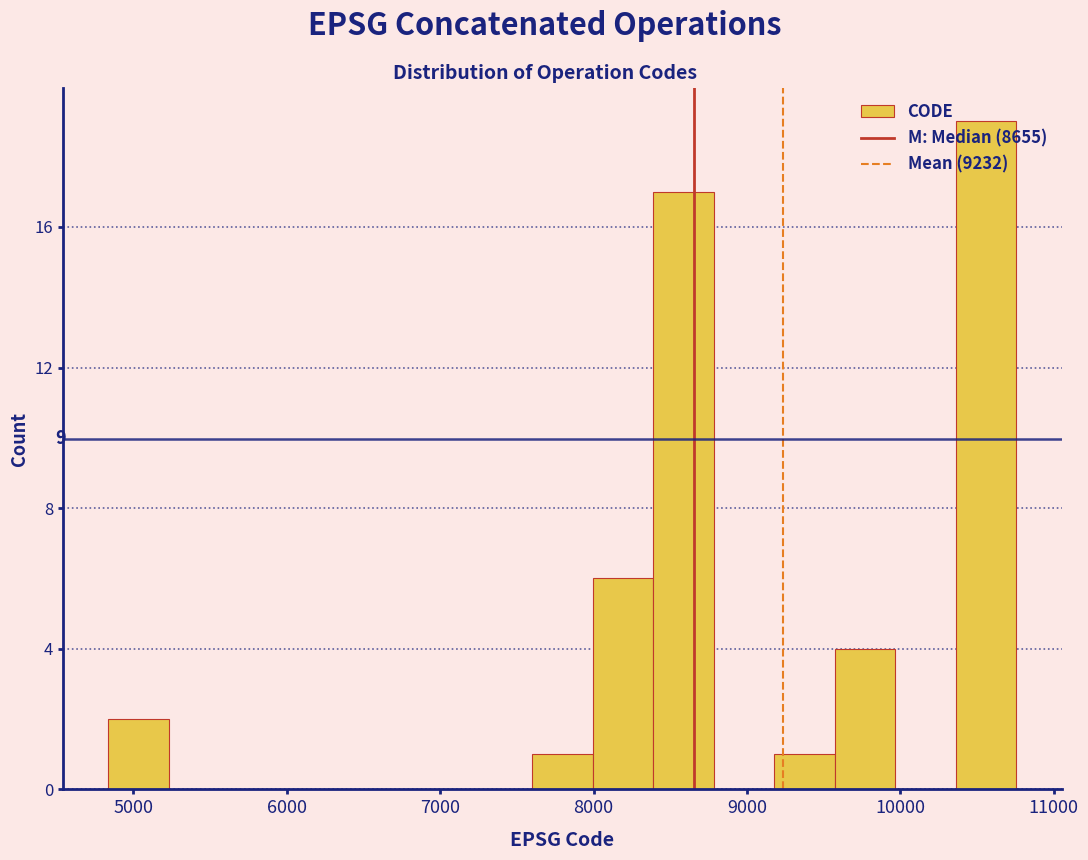

Around what value on the x-axis is the tallest bar? Give the approximate position of its centre, as read against the axis.

10600